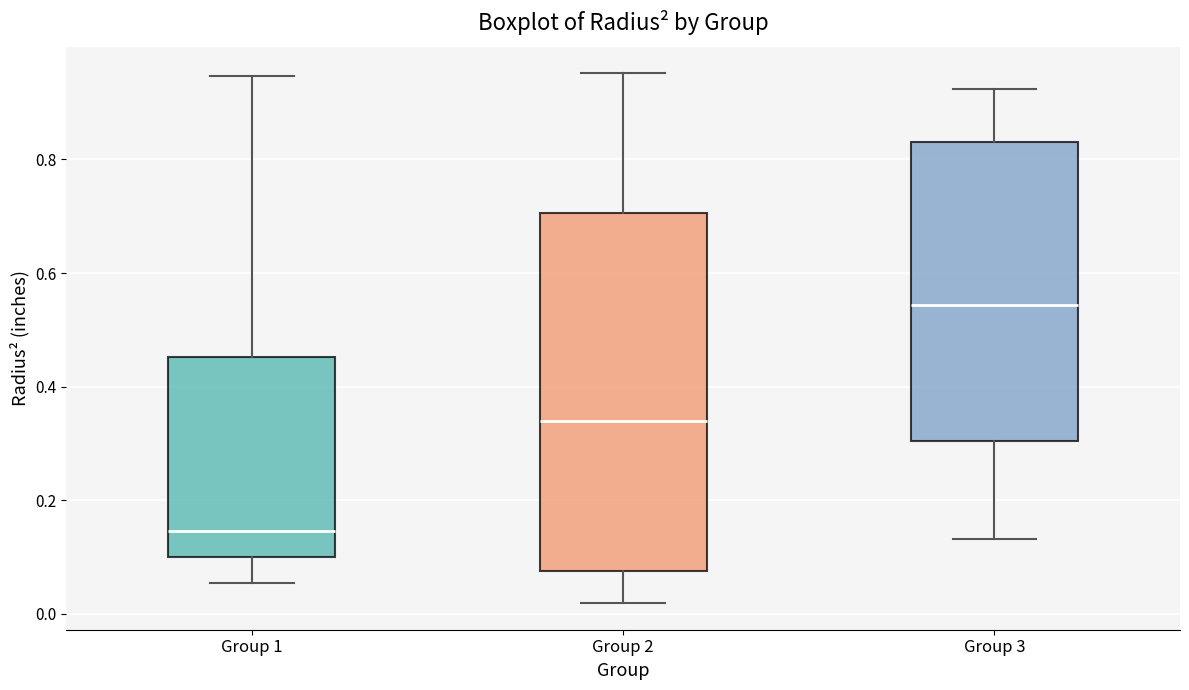

Comparing the boxes themselves (not the whiskers), which one is the tallest?

Group 2